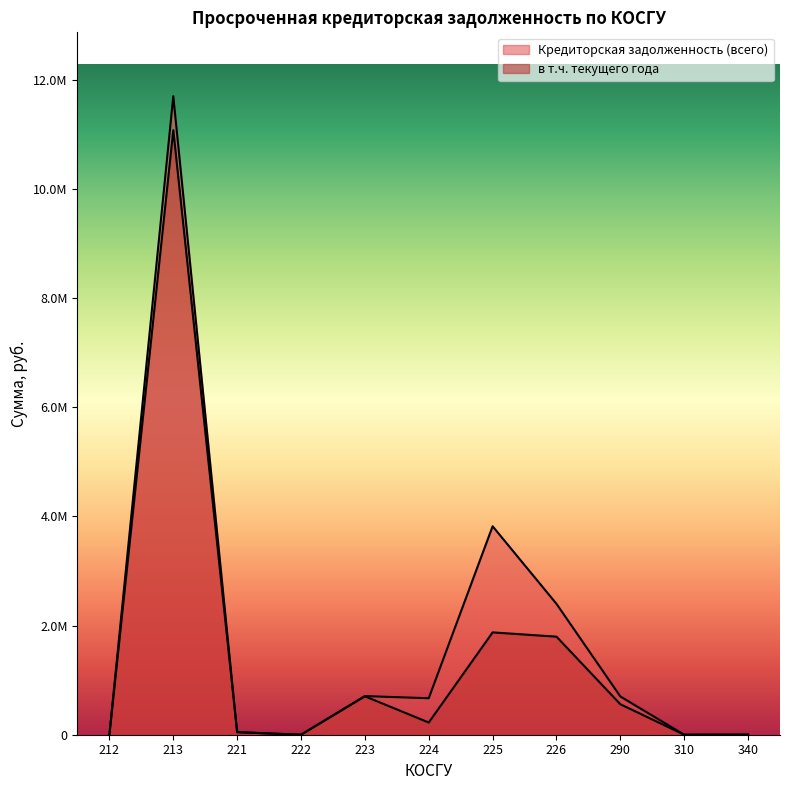

Between 224 and 310, which is larger?

224